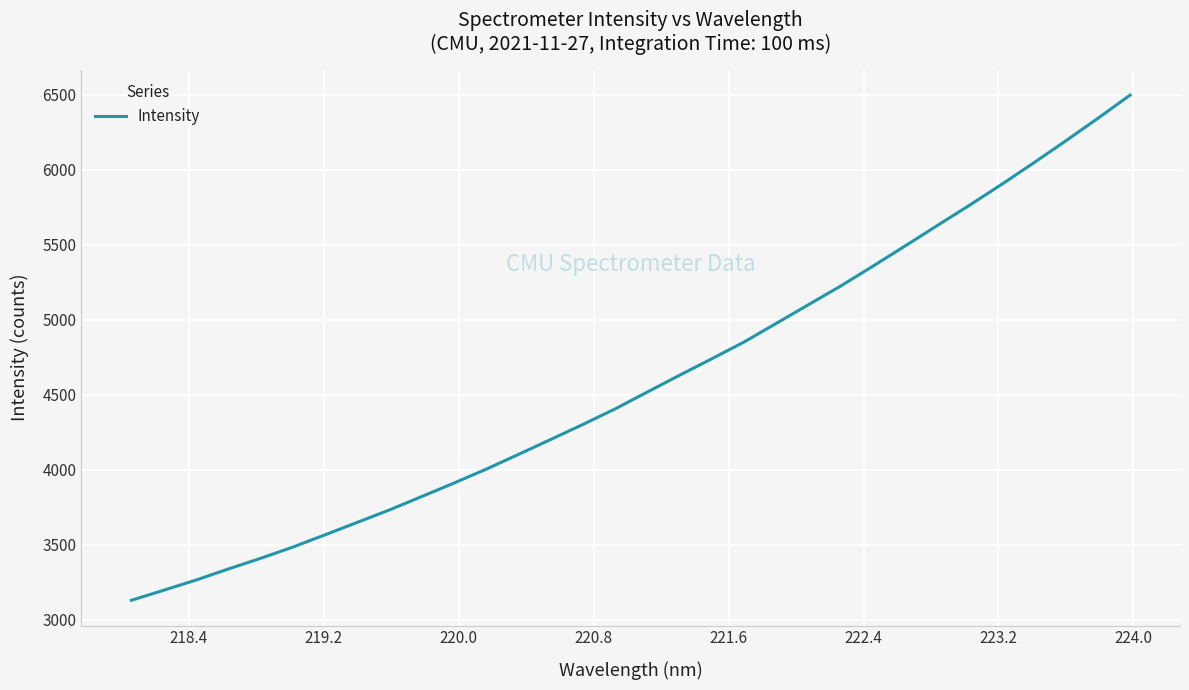

How many categories are shown in the chart?

32